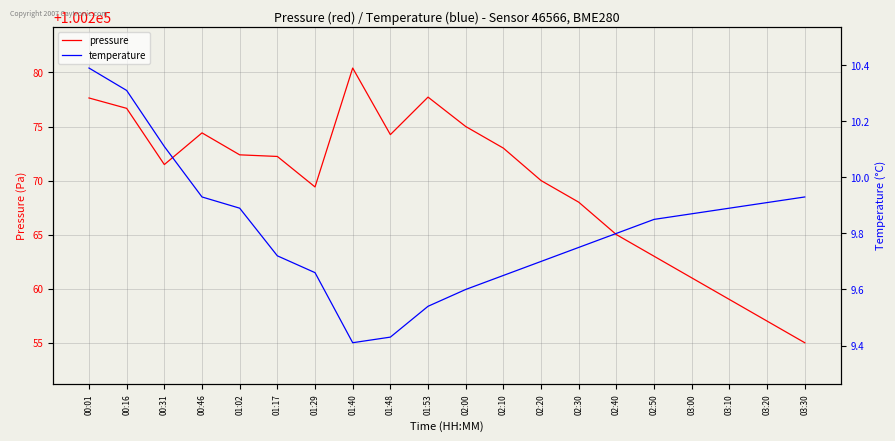

What is the label of the 2nd point from the left?

00:16